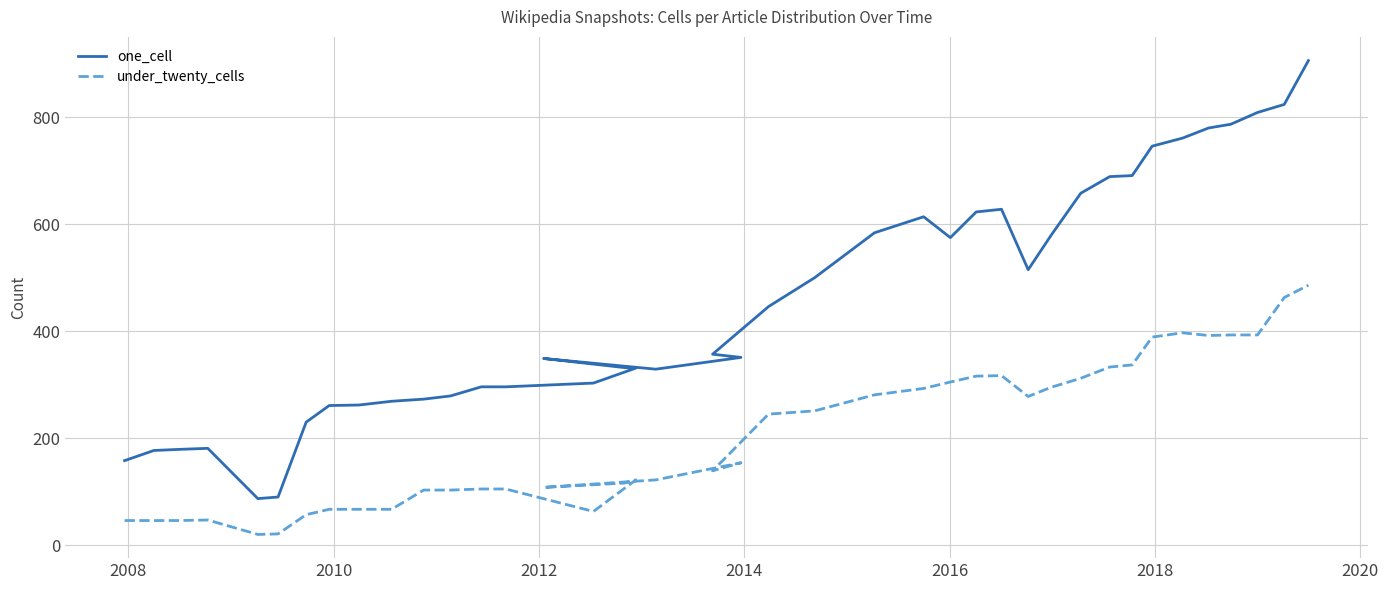

Does the chart display data point markers on the line(s)?

No